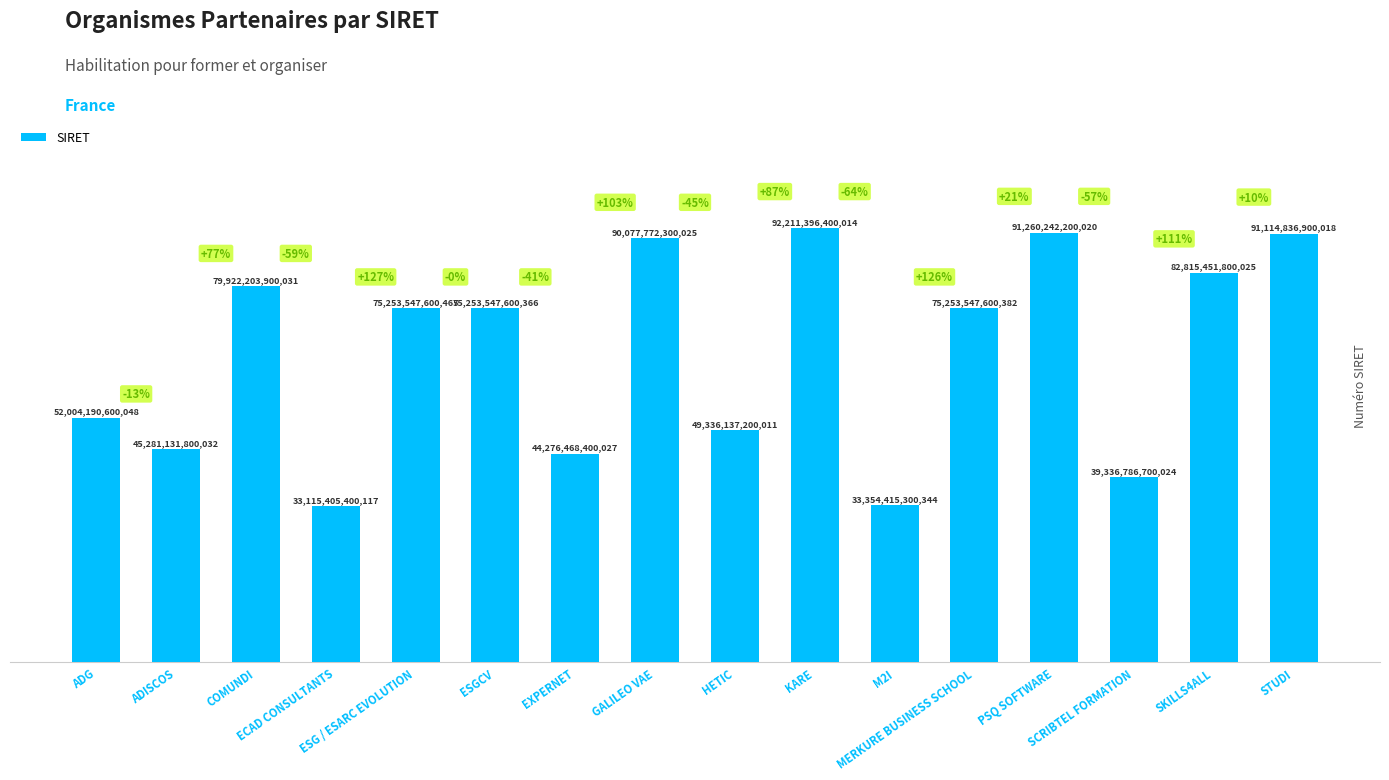

At which label does the data first exceed 75253547600382?

COMUNDI